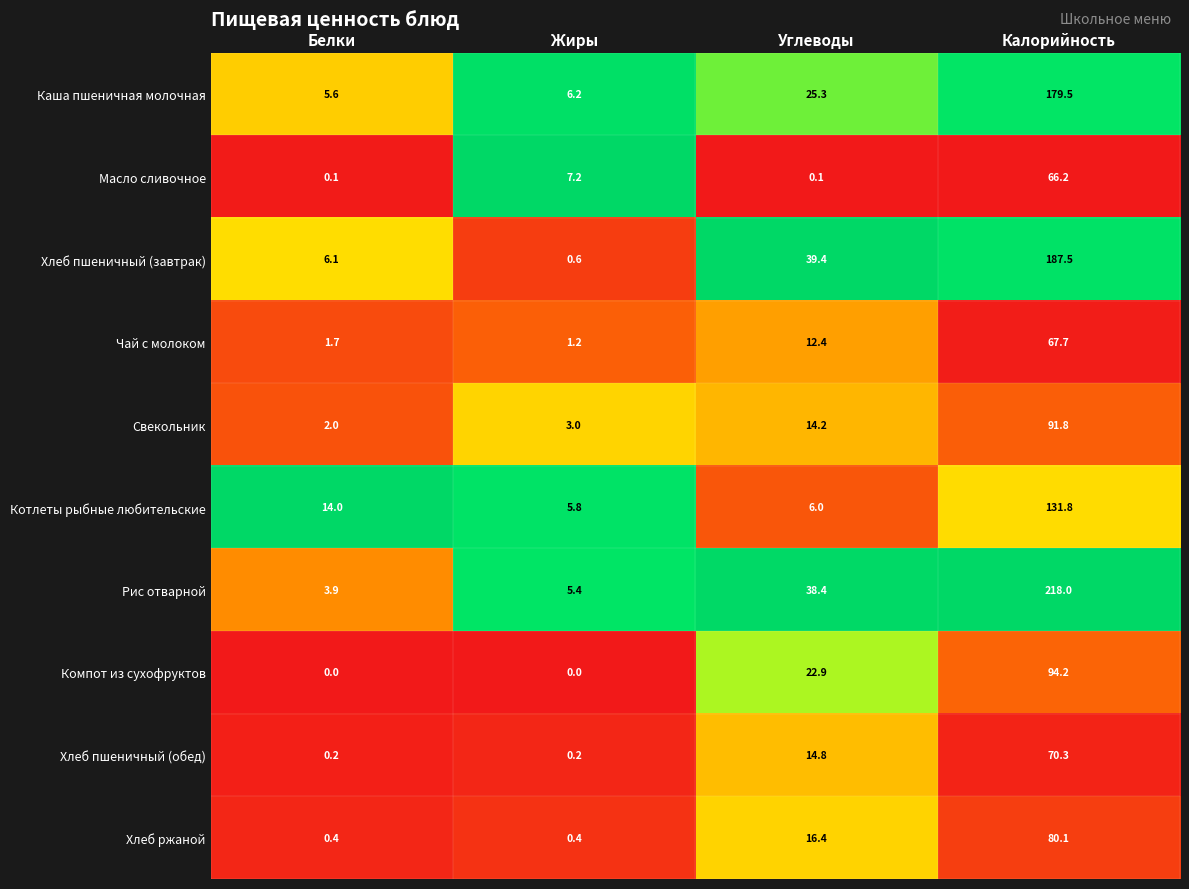

Count the number of categories in the chart.

4